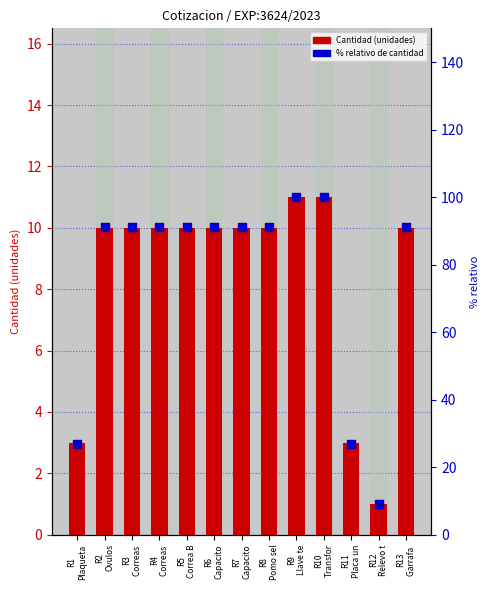

Which series contains the lowest Y value?

Cantidad (unidades)